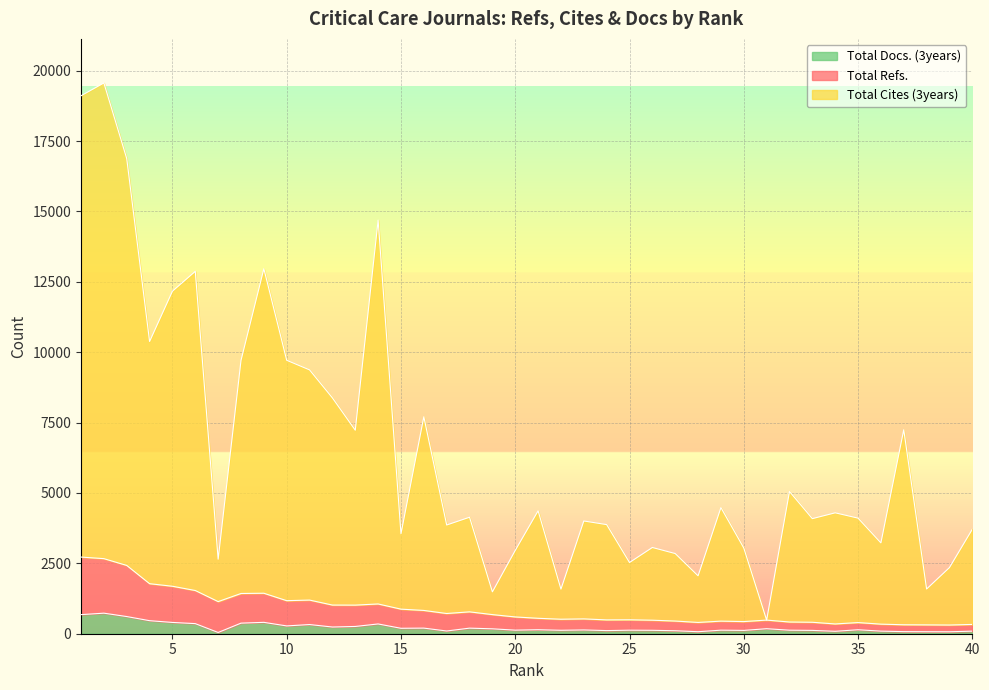

What is the minimum value for Total Cites (3years)?

484